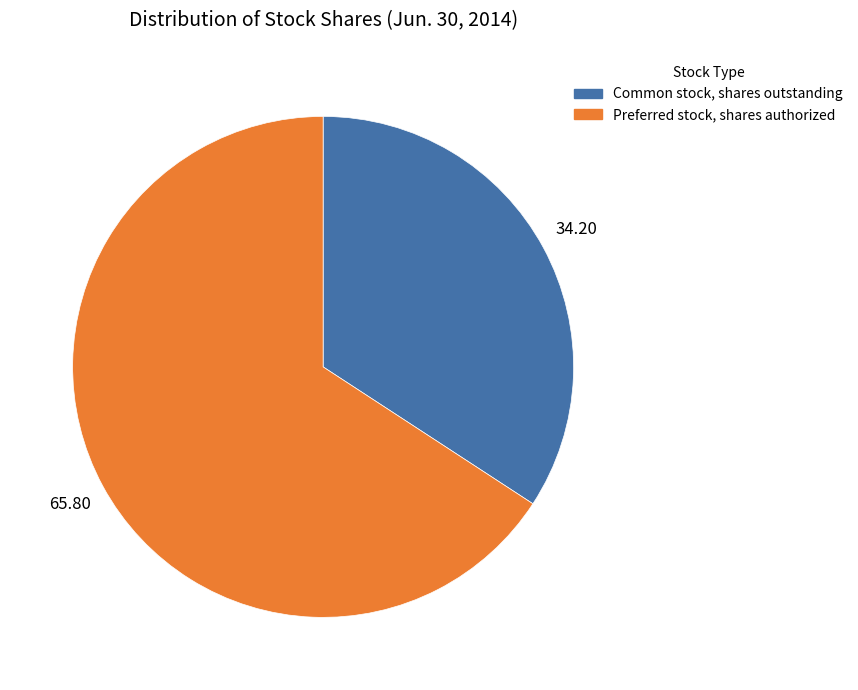

The Preferred stock, shares authorized slice represents 75% of the pie. True or false?

False